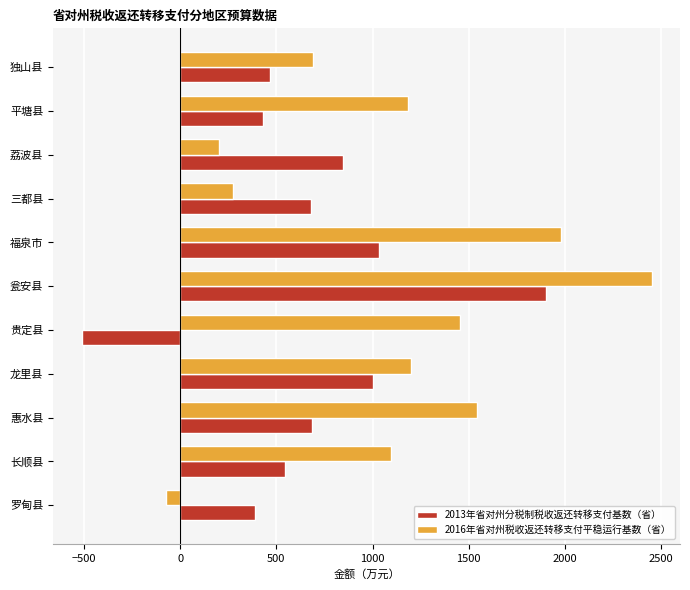

What is the difference between the highest and lowest values at 贵定县?

1967